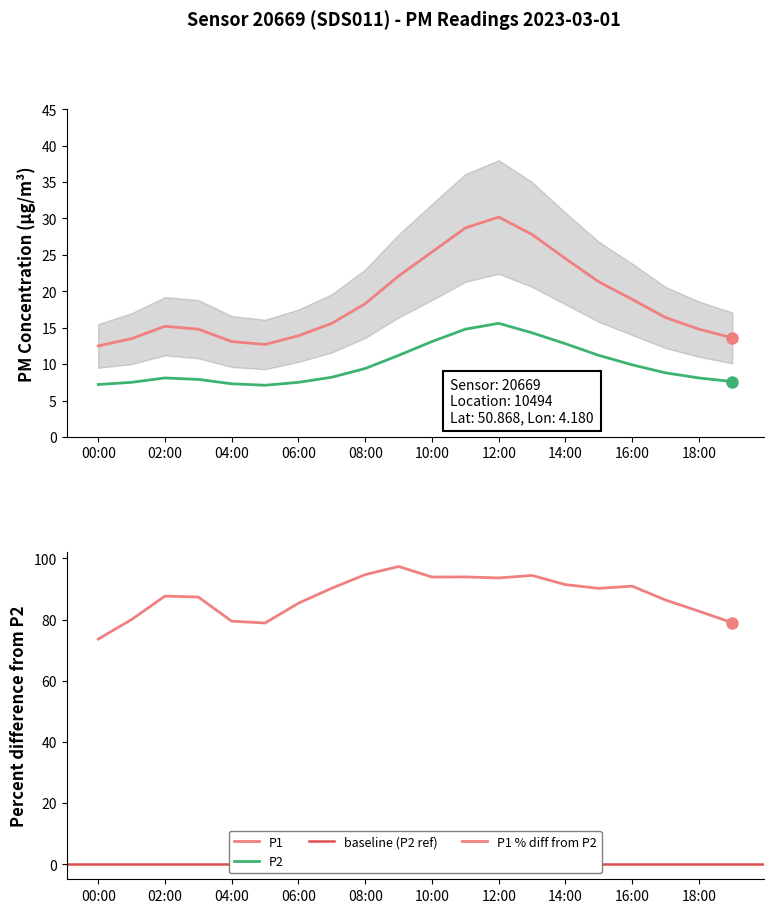

What is the total value across all series at 15:00?

32.5